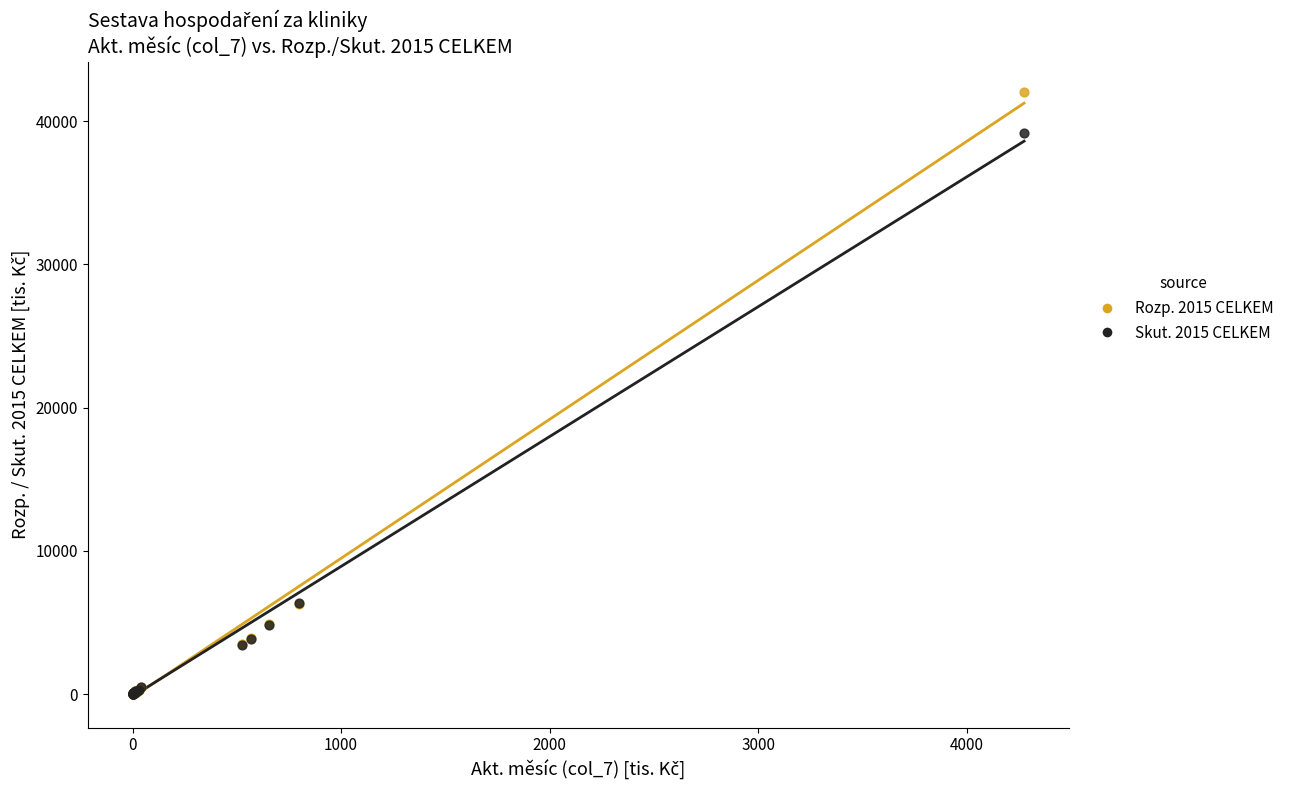

Which series reaches the maximum Y coordinate?

Rozp. 2015 CELKEM